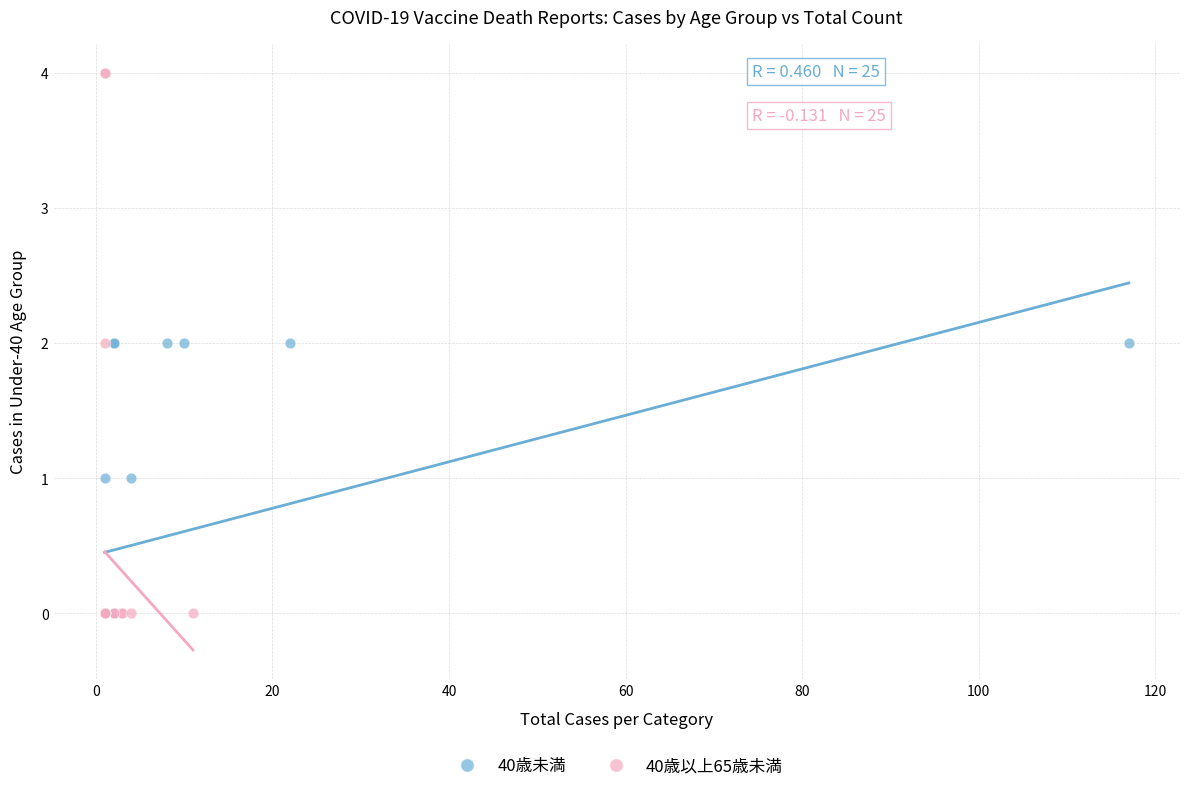

Which series contains the highest Y value?

40歳以上65歳未満